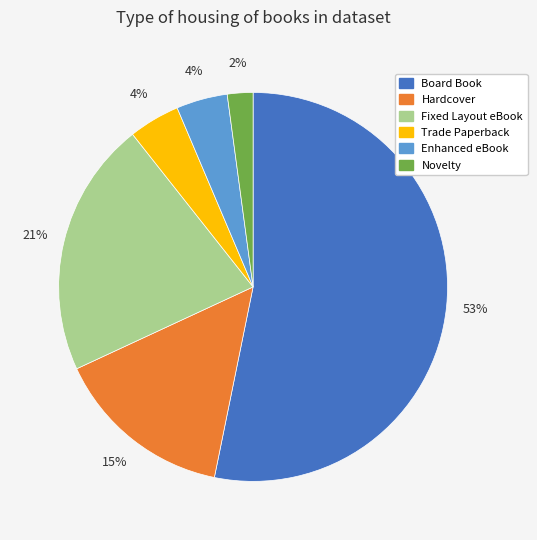

To the nearest percent, what portion does Trade Paperback represent?

4%